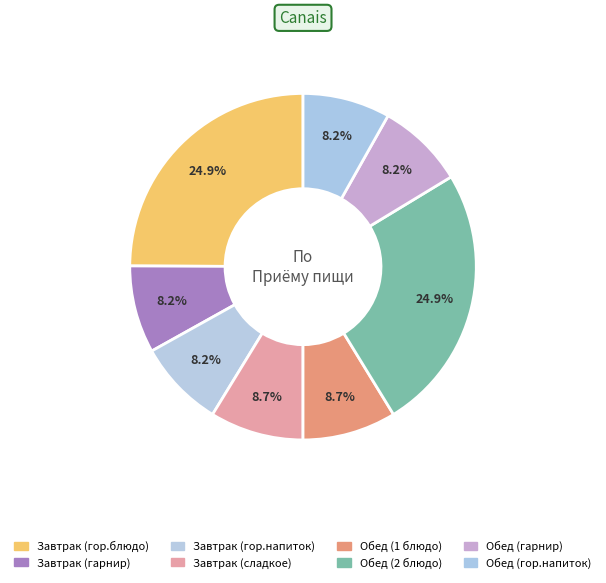

Does any single category account for the majority?

No